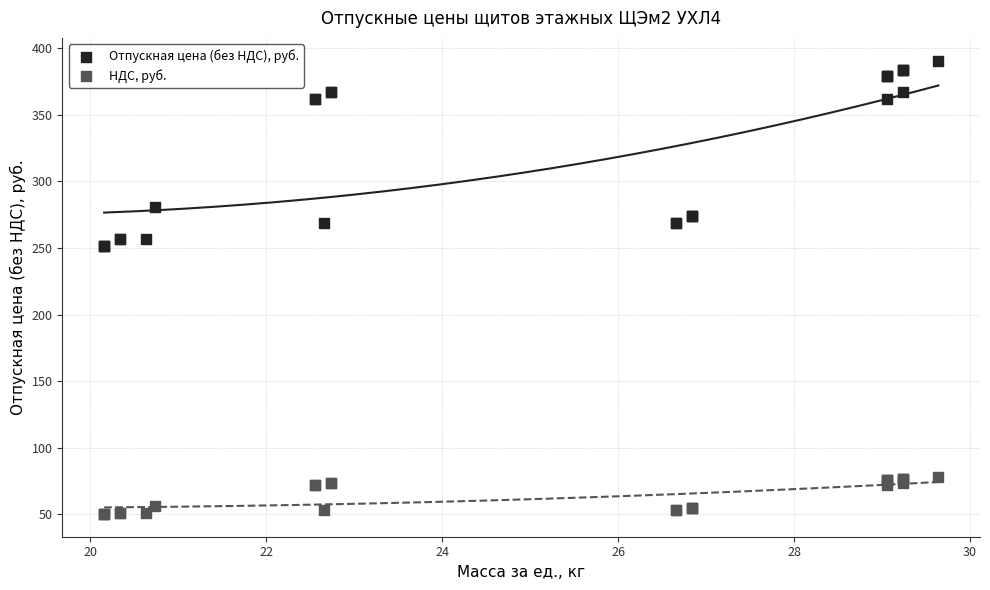

Which series reaches the maximum Y coordinate?

Отпускная цена (без НДС), руб.